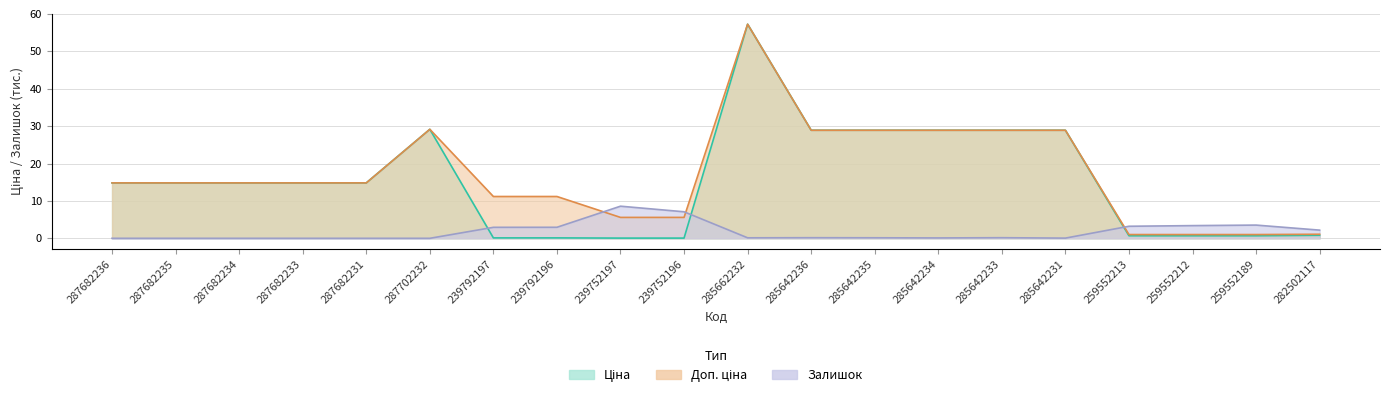

Count the number of data series in this chart.

3